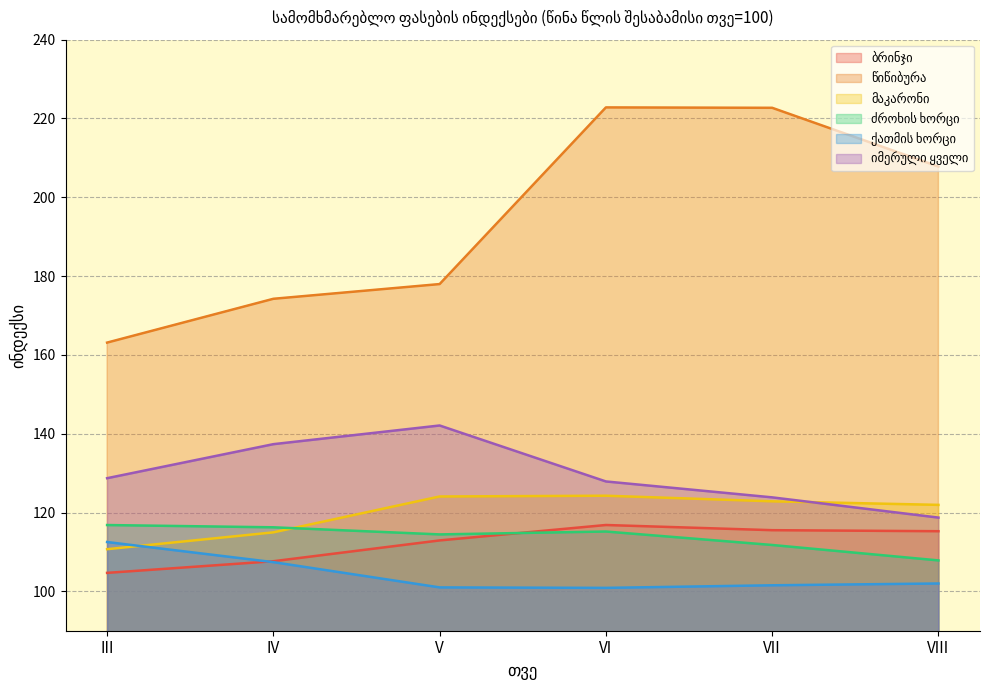

At which label does ძროხის ხორცი reach its minimum?

VIII